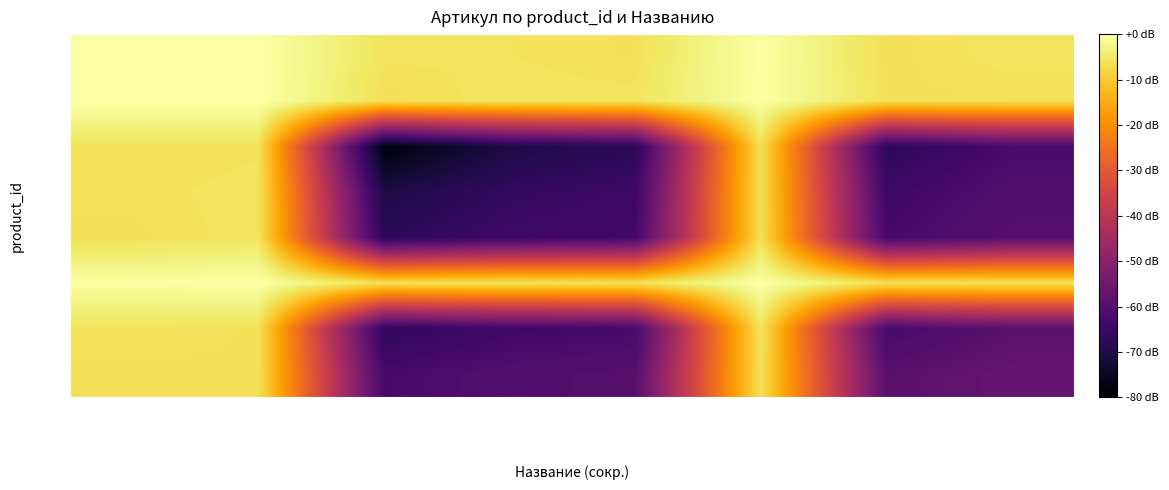

What is the total value across all series at Стакан смес. 550мл НЙ?

-336.3